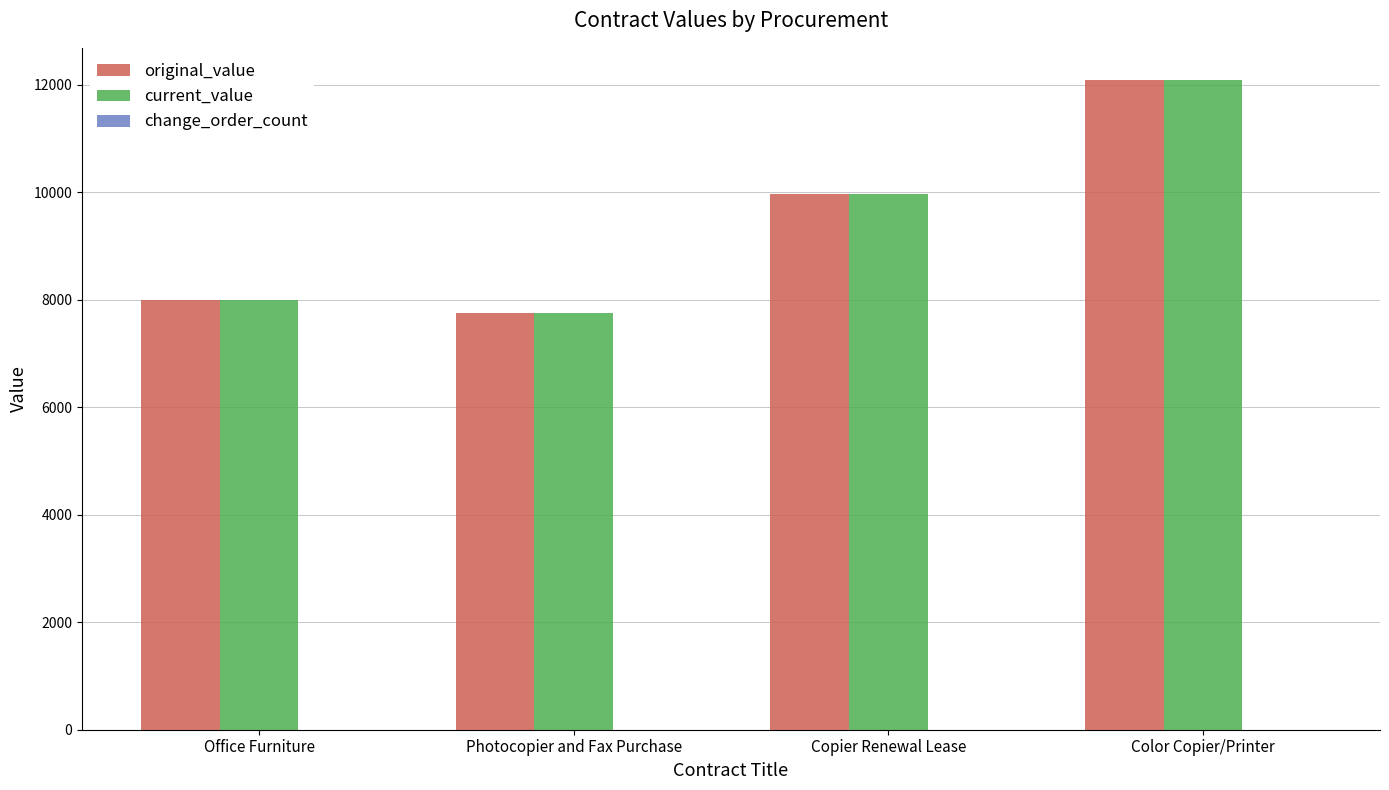

The original_value series shows 5011.5 at Office Furniture. True or false?

False